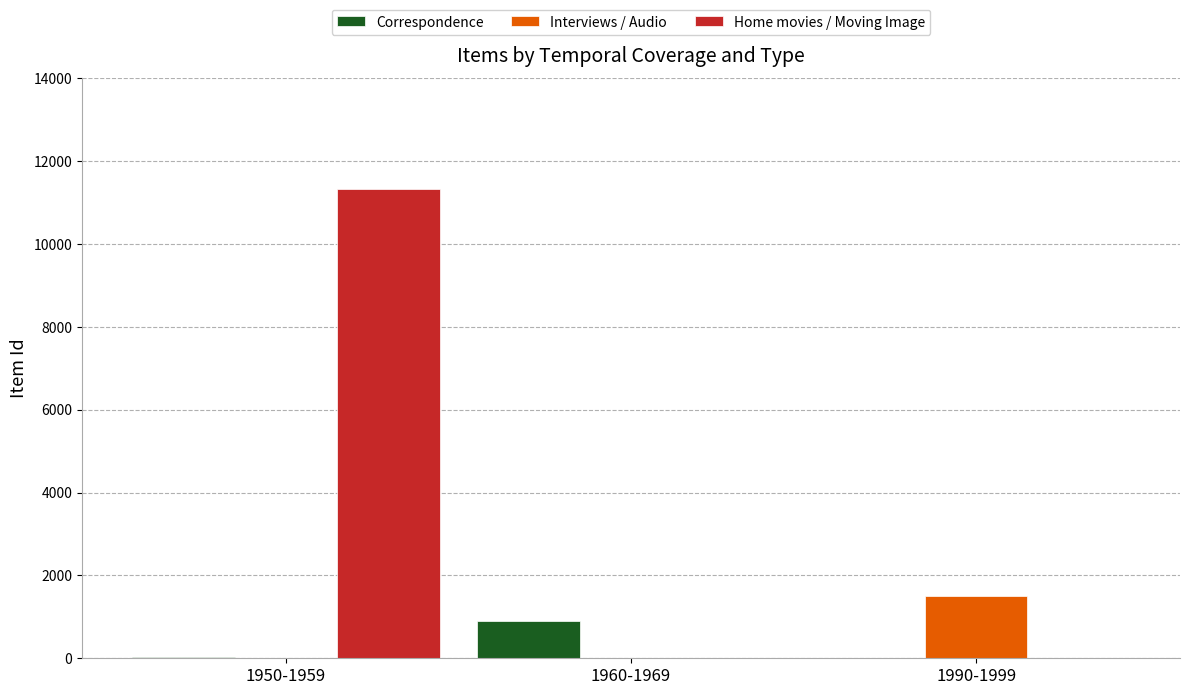

How many values in the Home movies / Moving Image series exceed 0?

1